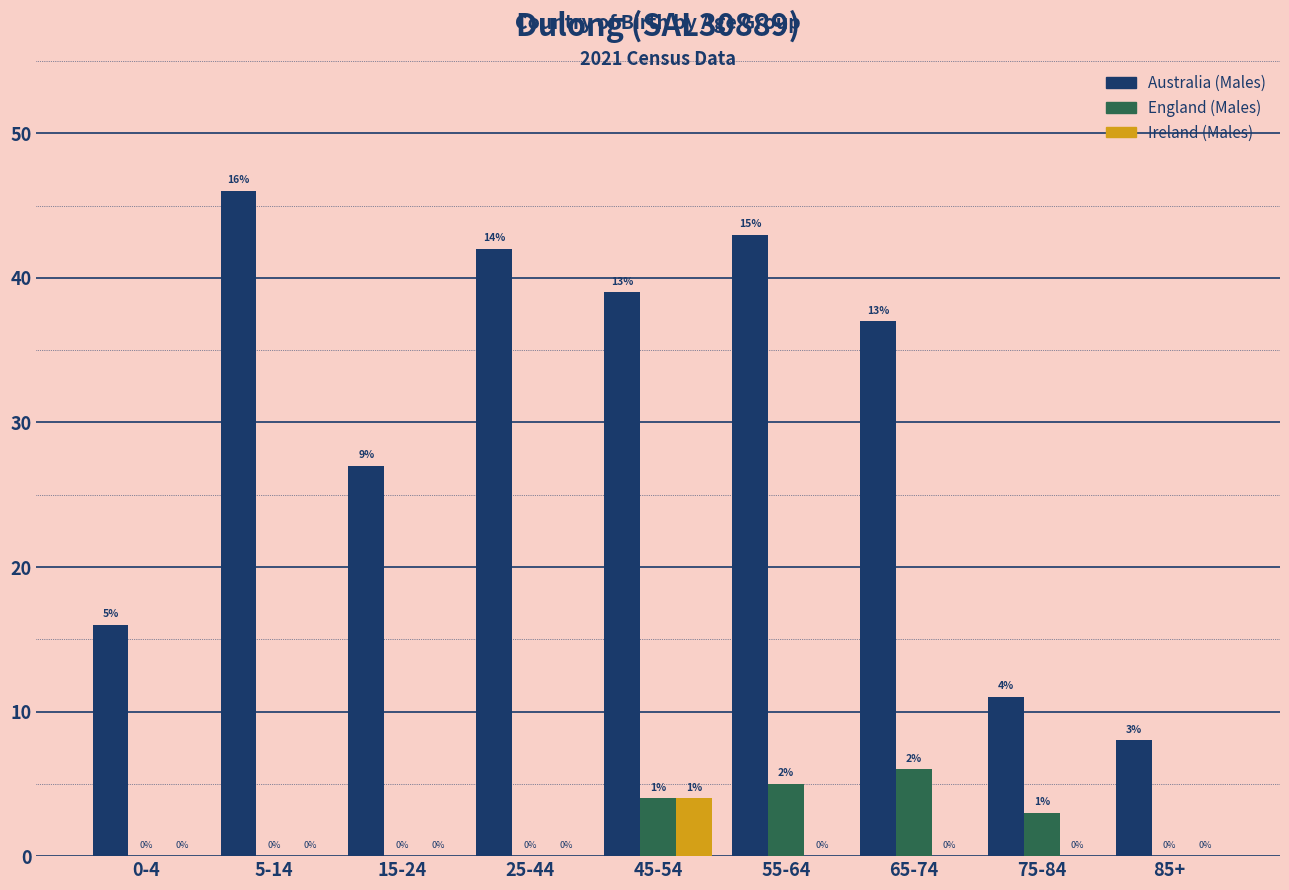

Reading left to right, extract all data points from this chart.

Australia (Males): 0-4=16	5-14=46	15-24=27	25-44=42	45-54=39	55-64=43	65-74=37	75-84=11	85+=8
England (Males): 0-4=0	5-14=0	15-24=0	25-44=0	45-54=4	55-64=5	65-74=6	75-84=3	85+=0
Ireland (Males): 0-4=0	5-14=0	15-24=0	25-44=0	45-54=4	55-64=0	65-74=0	75-84=0	85+=0